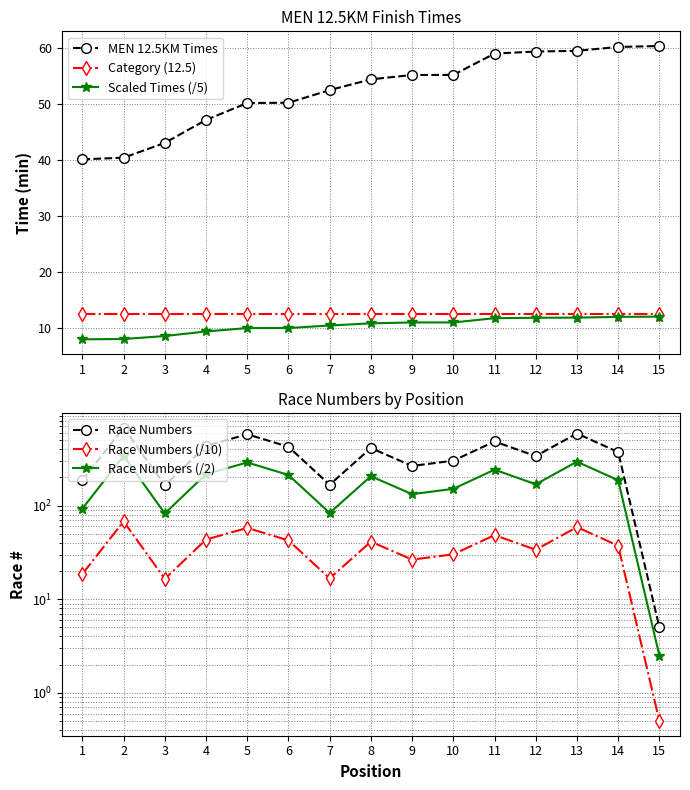

Between which two adjacent categories do Race Numbers (/2) and MEN 12.5KM Times first intersect?

14 and 15